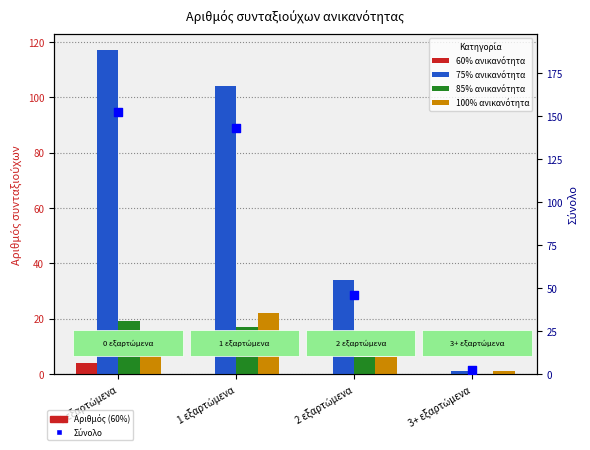

Which series has the largest total across all categories?

Σύνολο